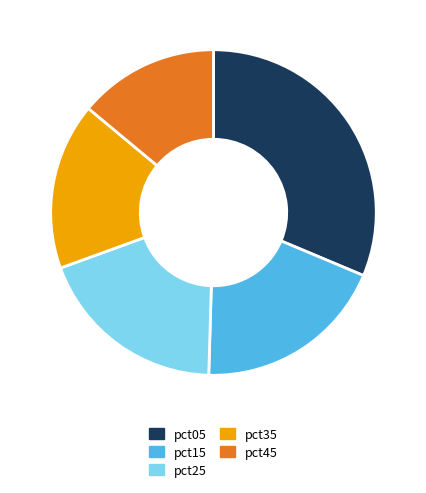

Do pct25 and pct35 together represent more than half of the pie?

No